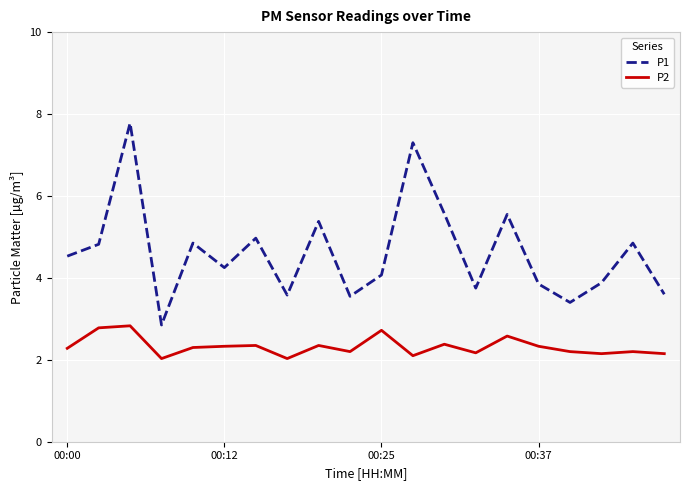

True or false: P2 and P1 intersect in this chart.

False